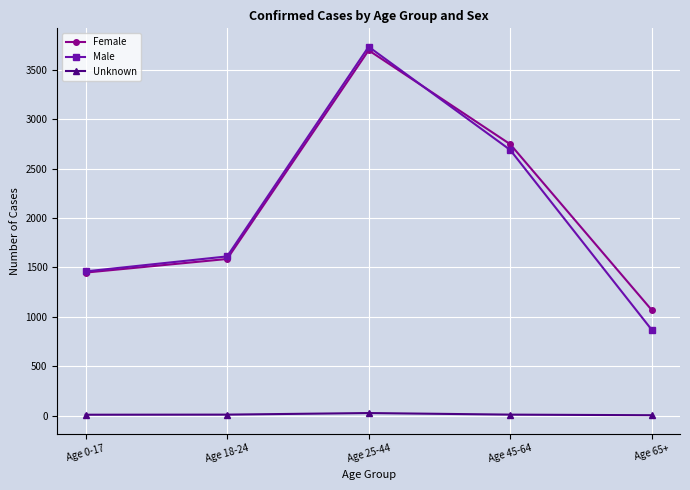

True or false: Female and Unknown intersect in this chart.

False